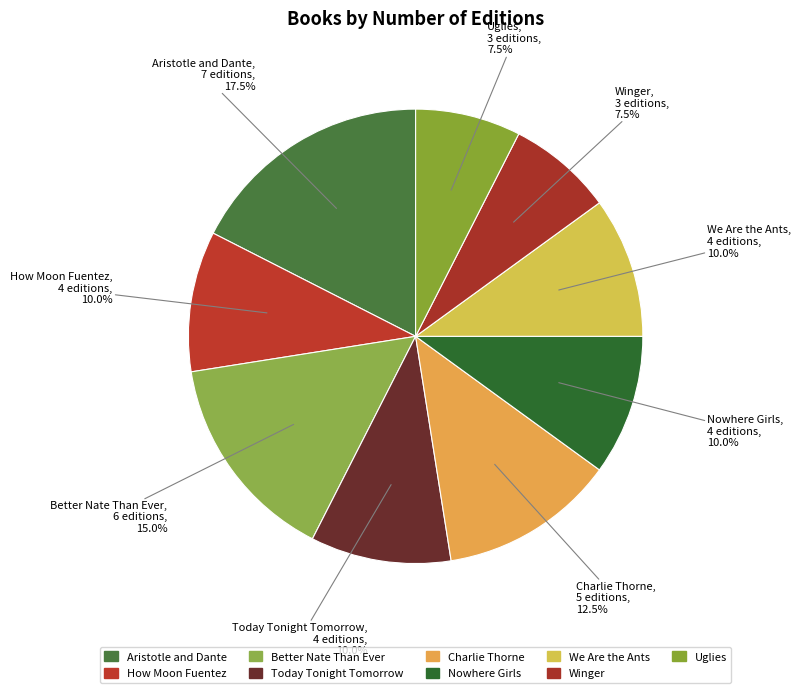

How many slices are in this pie chart?

9